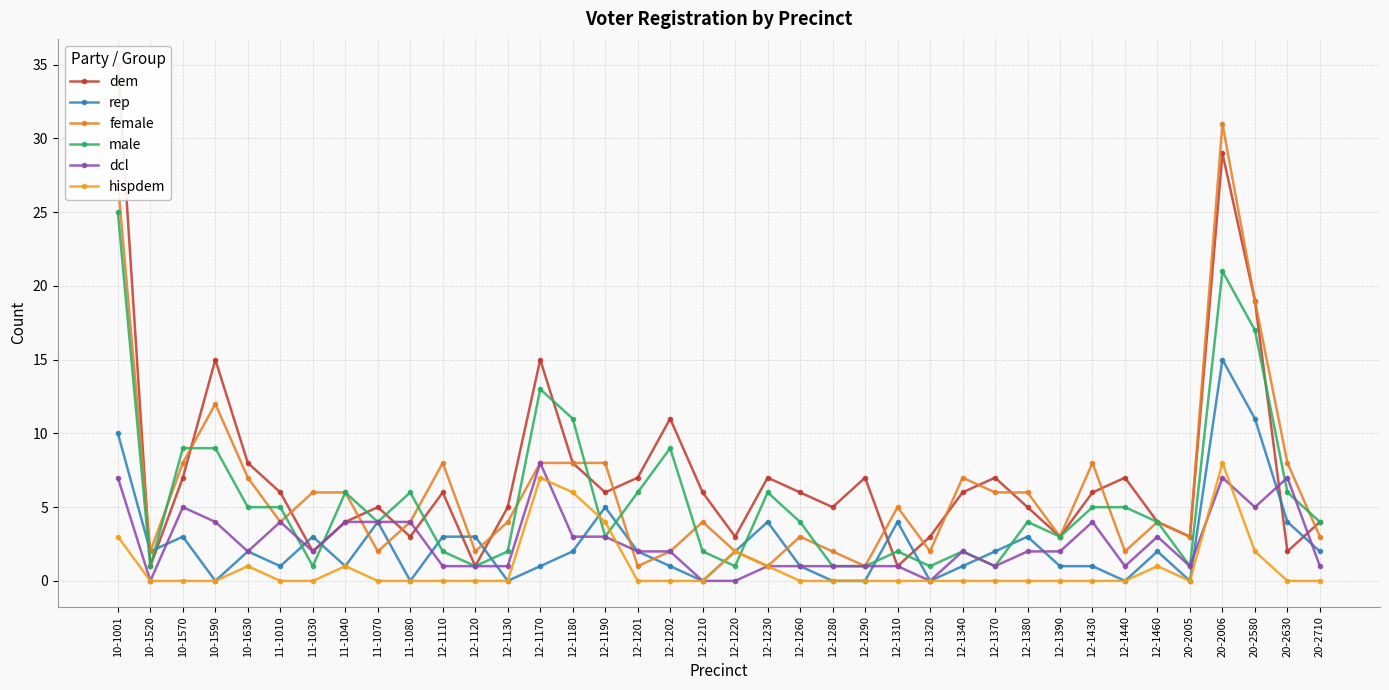

What is the total value across all series at 12-1202?

25